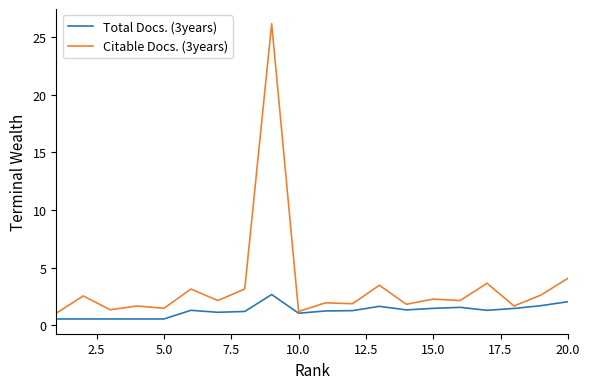

What is the highest value of the Total Docs. (3years) series?

2.7